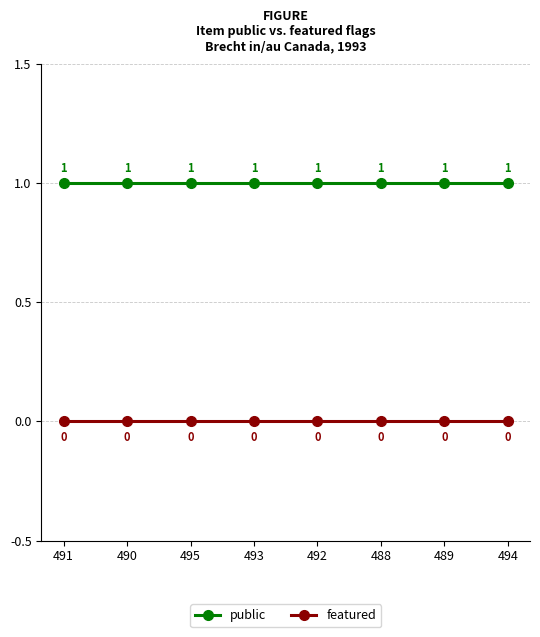

What is the sum of all public values?

8